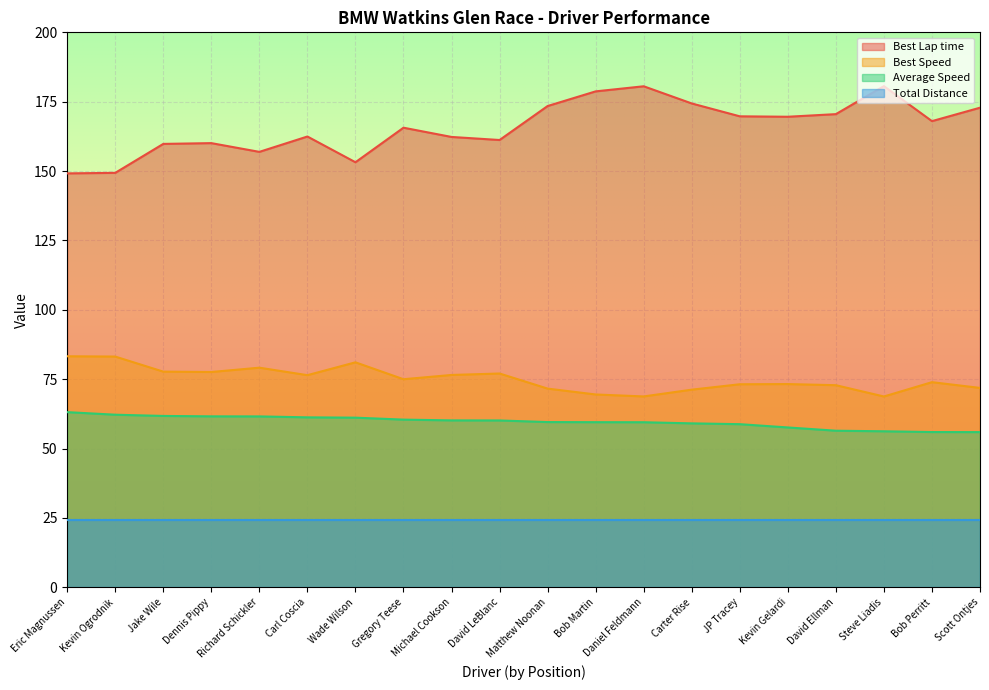

True or false: Average Speed and Best Lap time cross at least once.

False